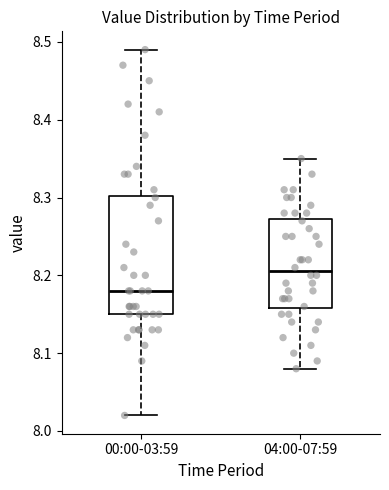

Where is the lower edge of the box for 00:00-03:59 on the y-axis? The values are not printed on the chart, so give them approximately, as read against the axis.

8.15